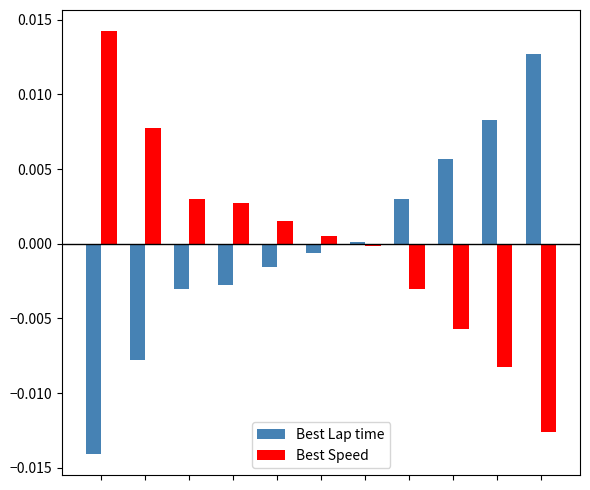

Rank the series by their maximum value, from highest to lowest.

Best Speed, Best Lap time